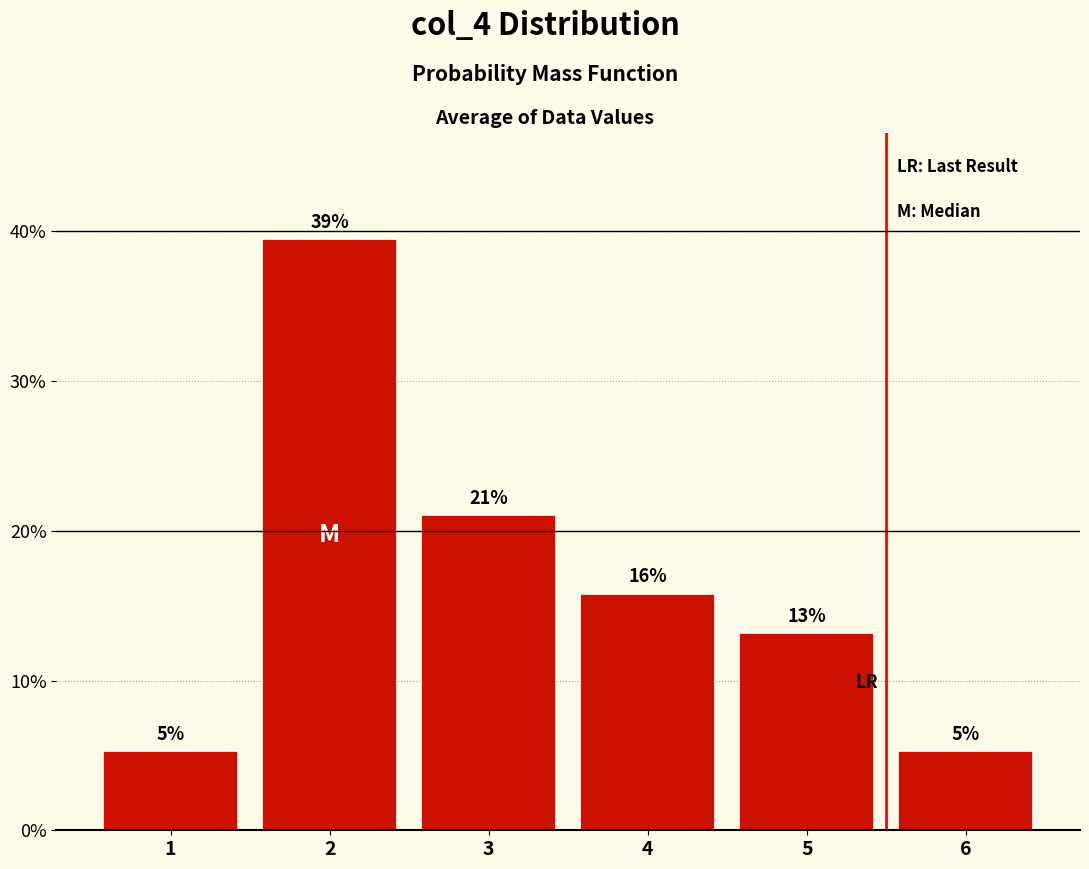

Are the bars horizontal?

No